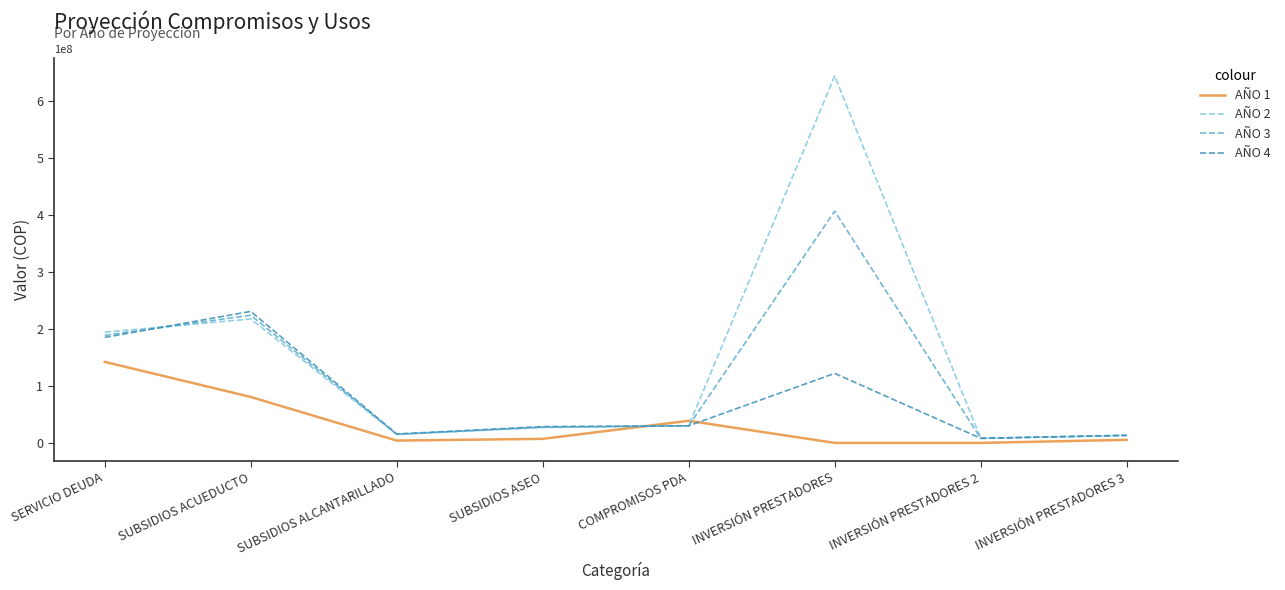

What is the total value across all series at SUBSIDIOS ACUEDUCTO?

751874708